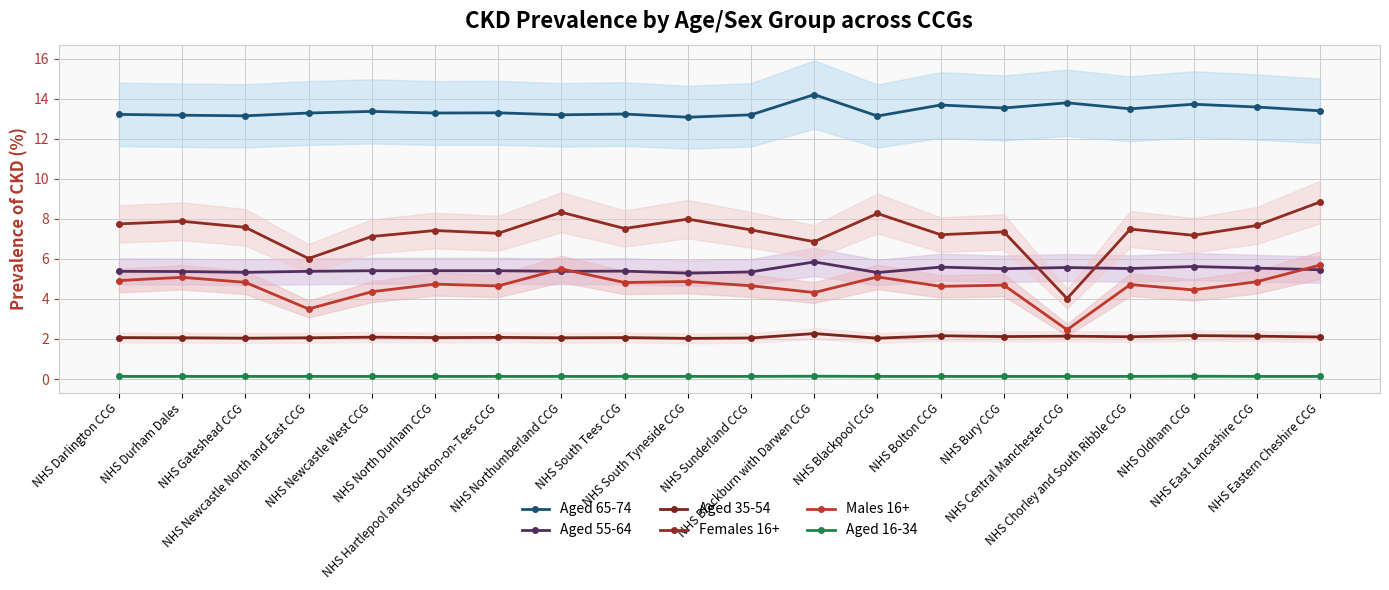

What position from the right is NHS Newcastle North and East CCG?

17